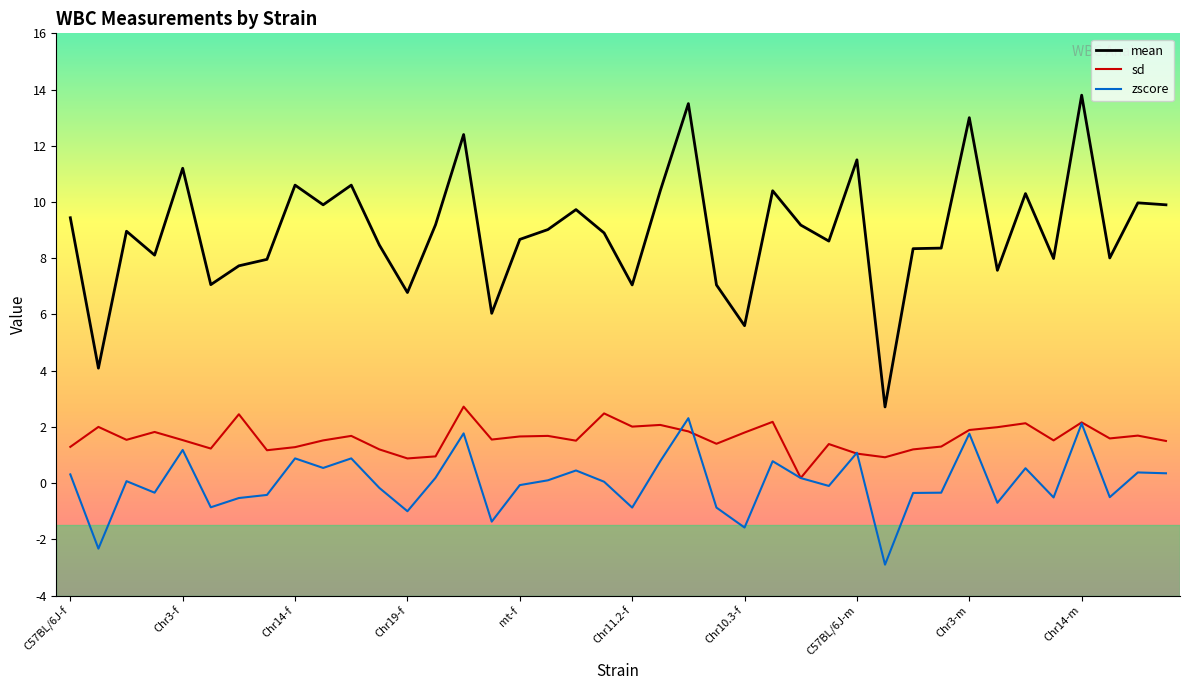

True or false: sd and mean intersect in this chart.

False